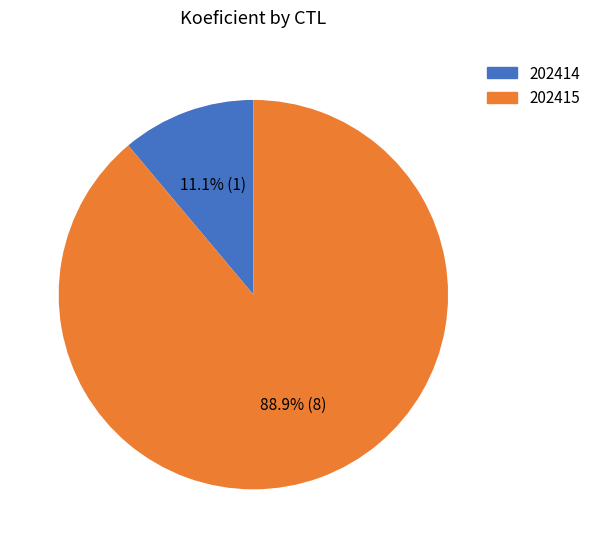

Which slice is the largest?

202415